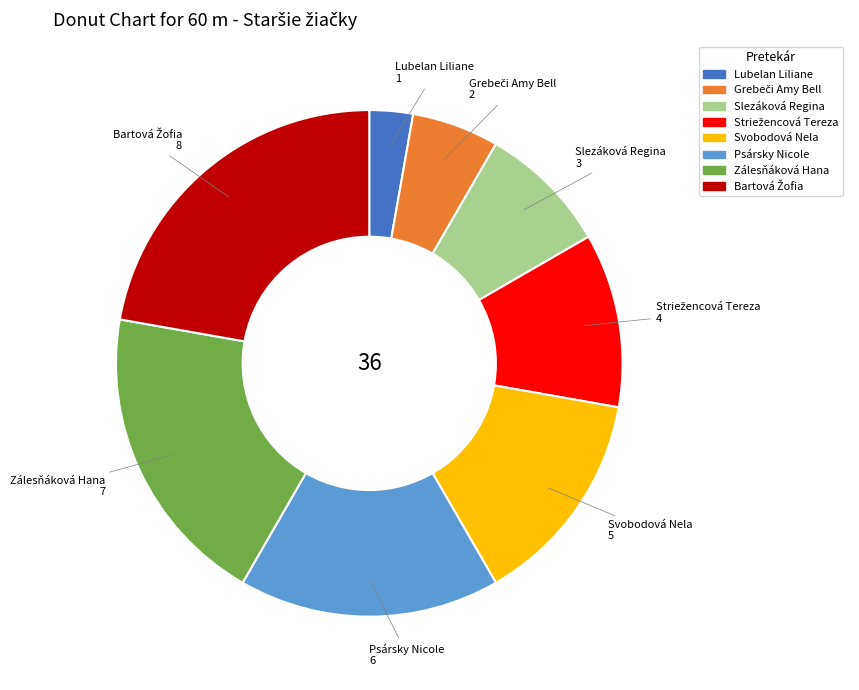

What is the smallest slice in the pie chart?

Lubelan Liliane